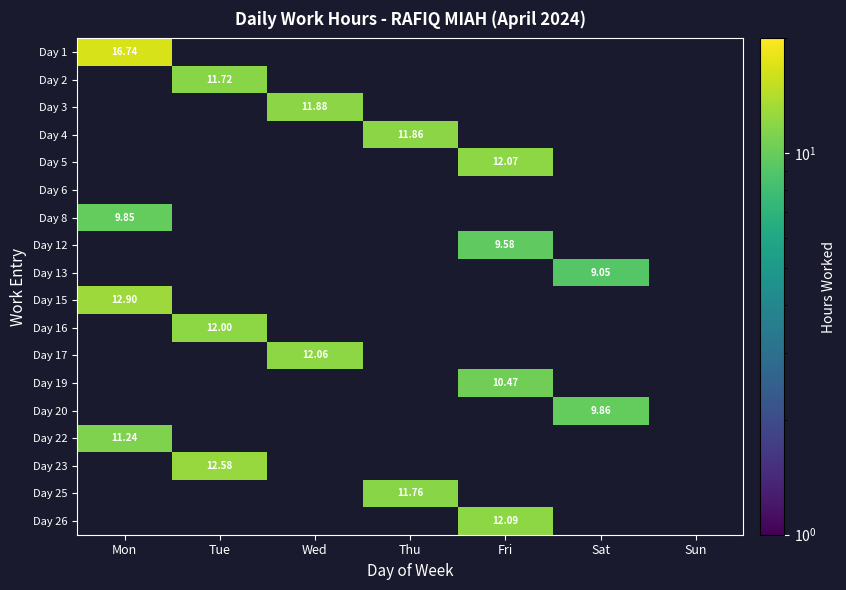

Is it true that Day 6 equals 0.0 at Tue?

True